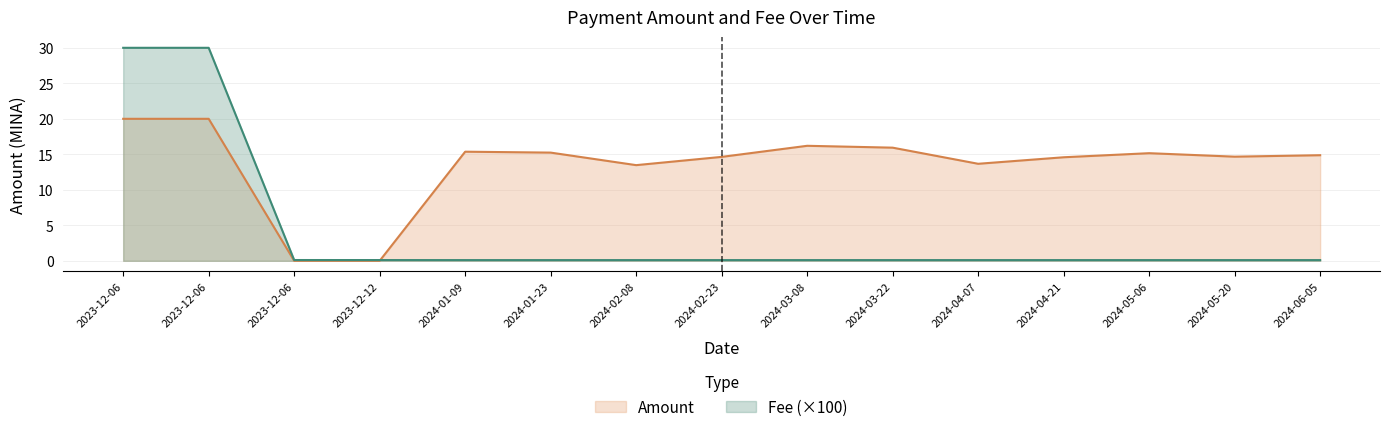

Between 2023-12-12 and 2024-04-21, which is larger?

2023-12-12